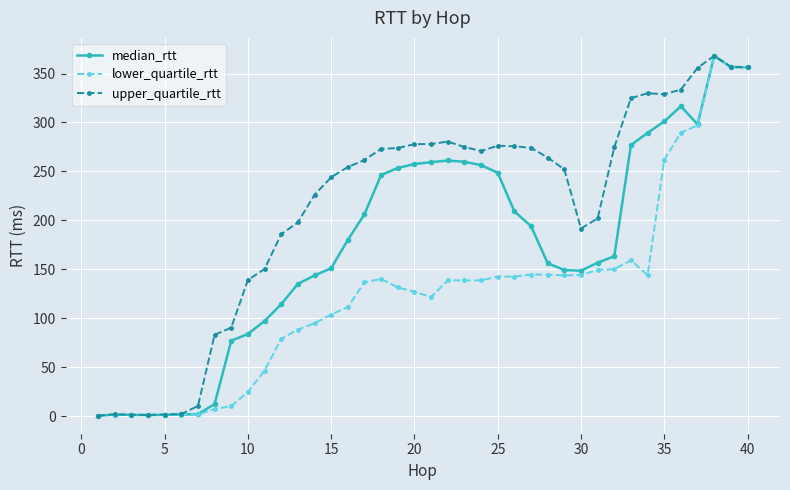

Rank the series by their average value, from lowest to highest.

lower_quartile_rtt, median_rtt, upper_quartile_rtt